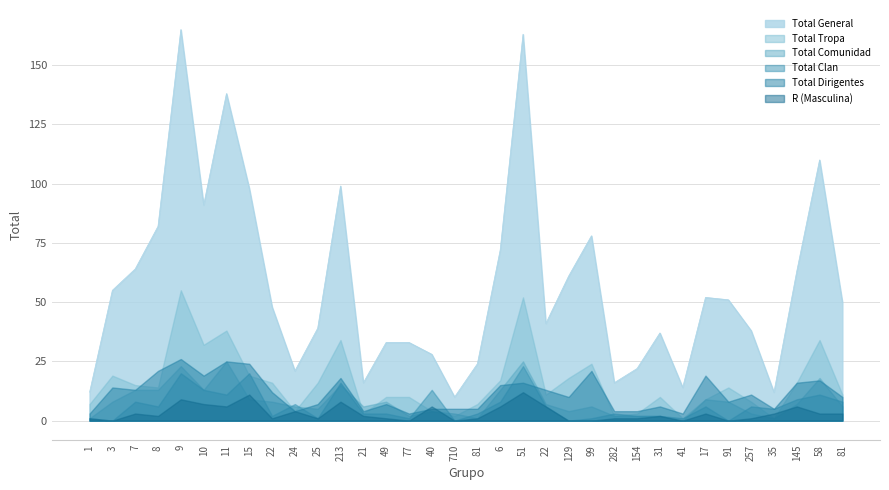

What are all the series names shown in the legend?

Total General, Total Tropa, Total Comunidad, Total Clan, Total Dirigentes, R (Masculina)